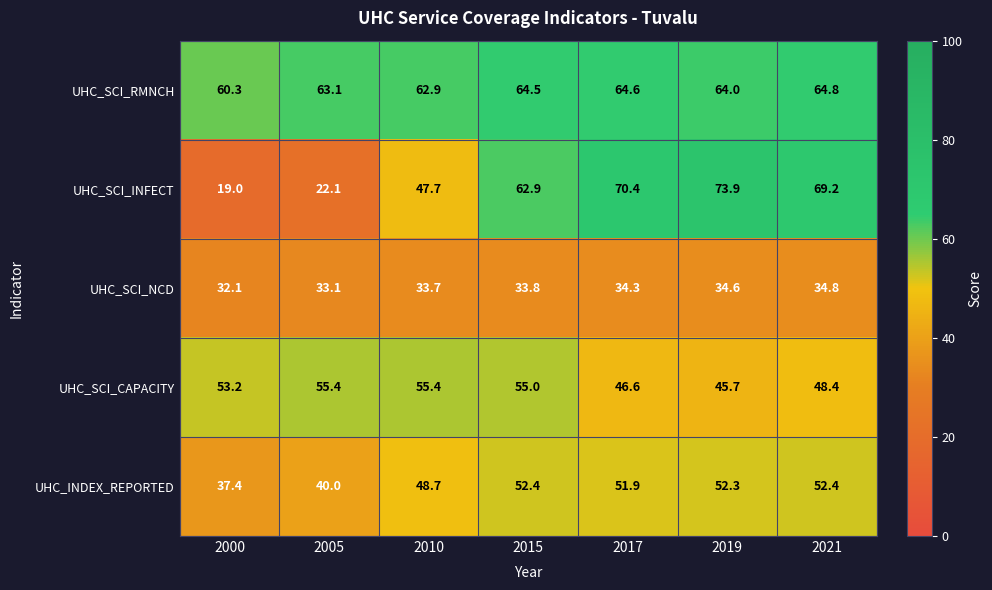

What is the difference between the maximum and minimum values in the UHC_SCI_CAPACITY series?

9.7